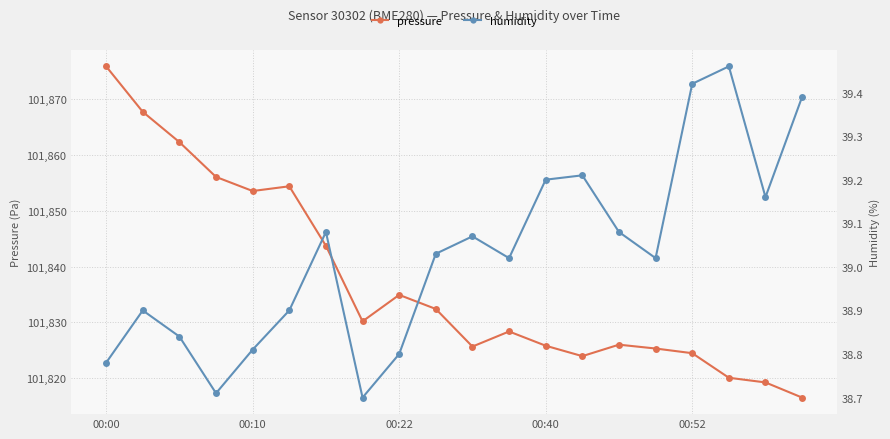

What is the value of the pressure point at the 18th from the left?

101820.0